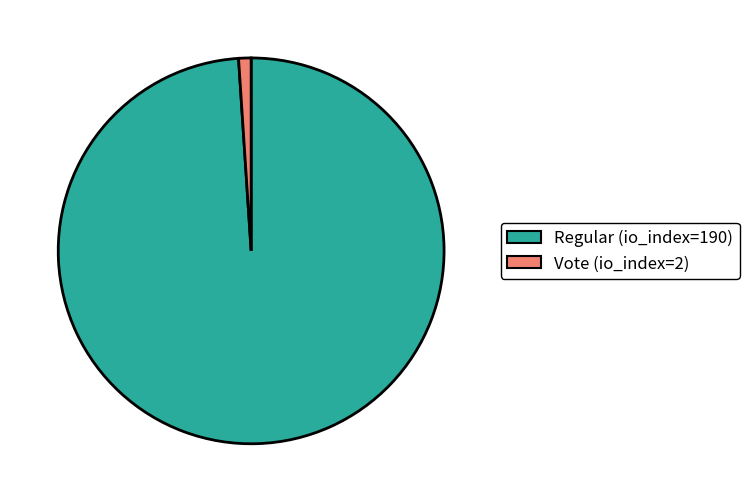

True or false: Regular (io_index=190) accounts for 99% of the total.

True